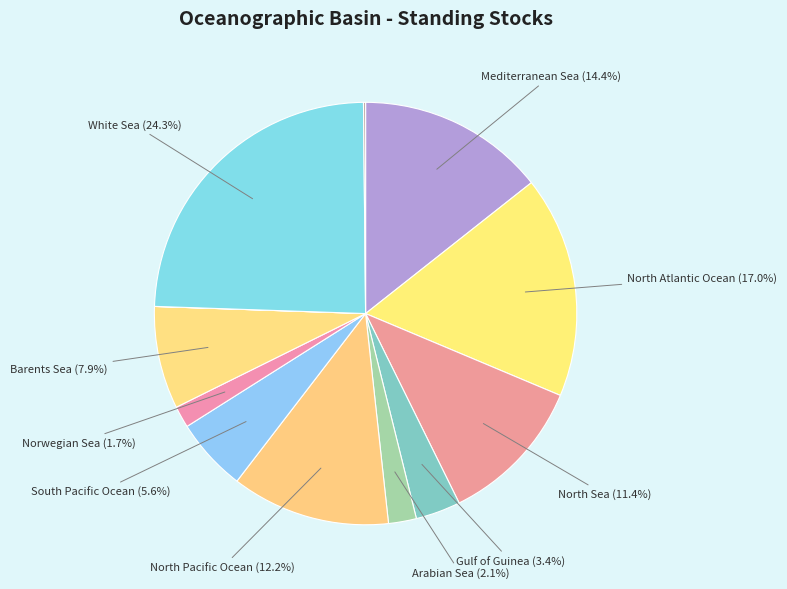

To the nearest percent, what is the average slice percentage?

8%